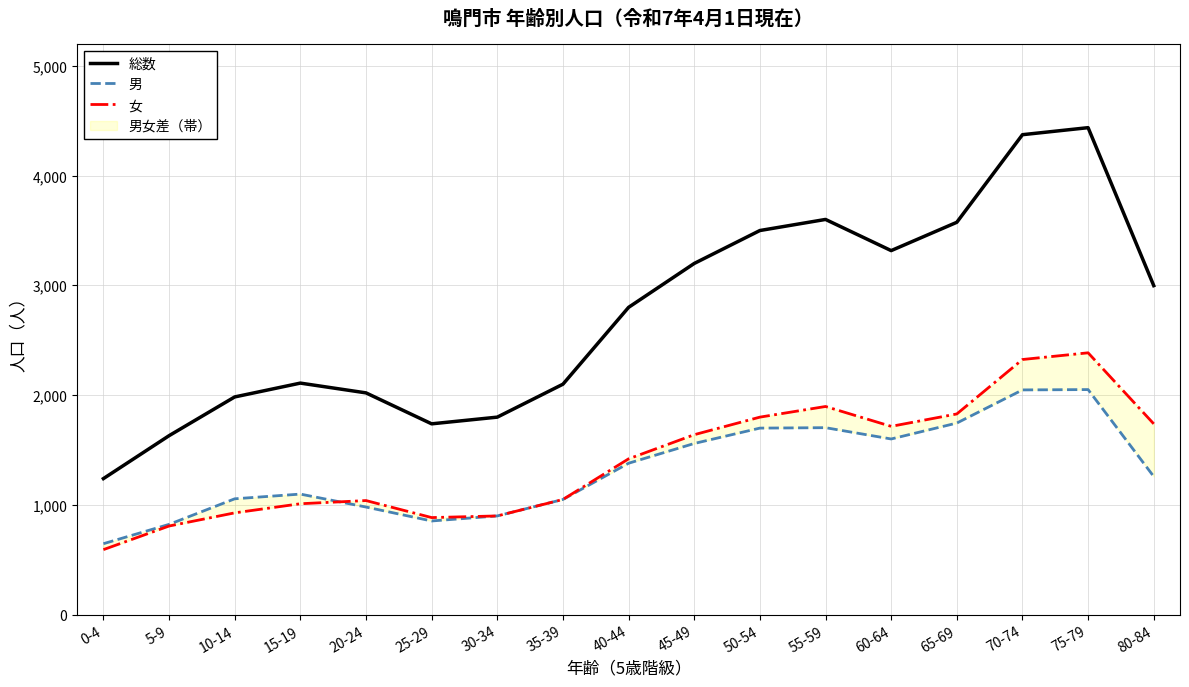

What is the difference between the maximum and minimum values in the 総数 series?

3197